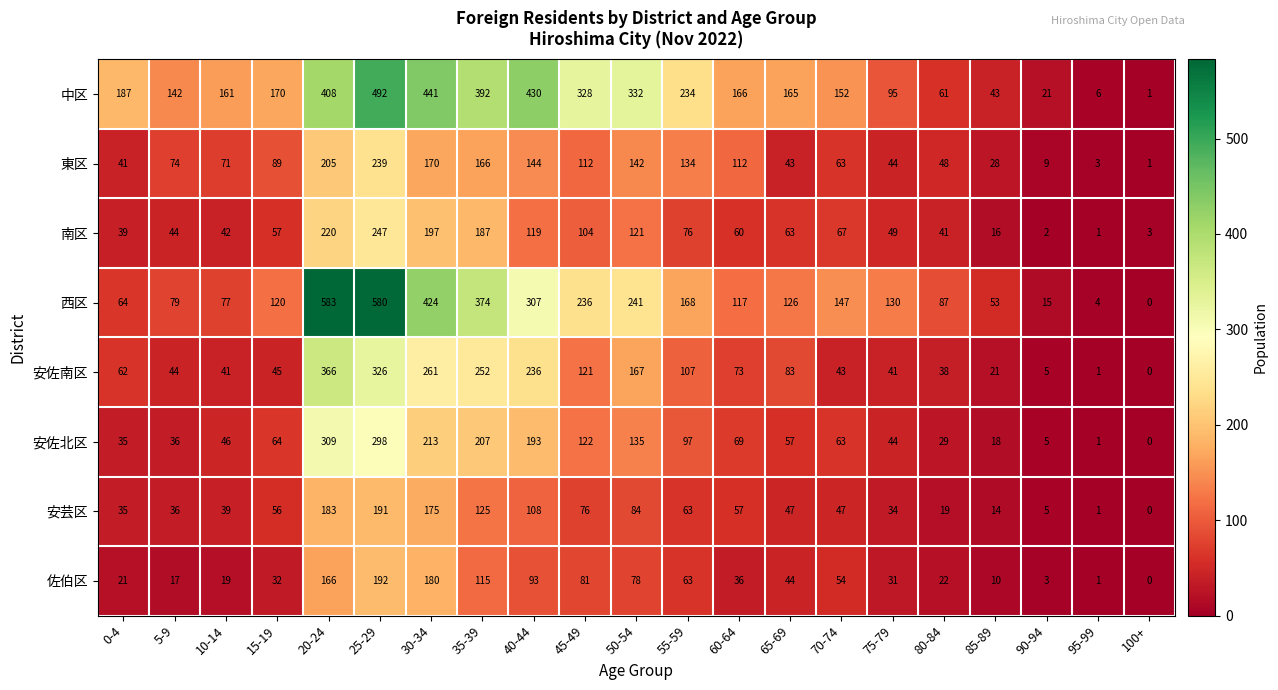

What is the sum of the 中区 values at 95-99 and 20-24?

414